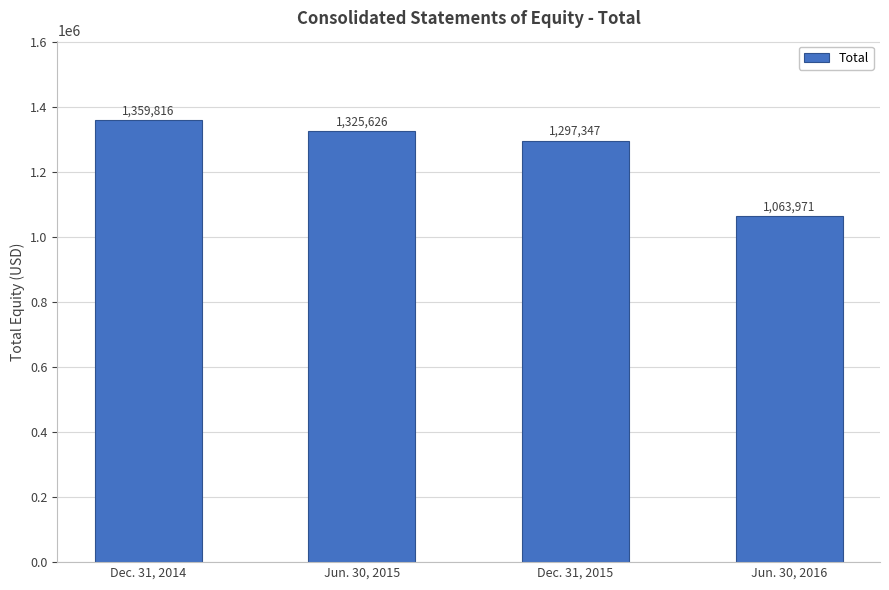

Reading right to left, transcribe all the data shown in this chart.

Jun. 30, 2016=1063971	Dec. 31, 2015=1297347	Jun. 30, 2015=1325626	Dec. 31, 2014=1359816